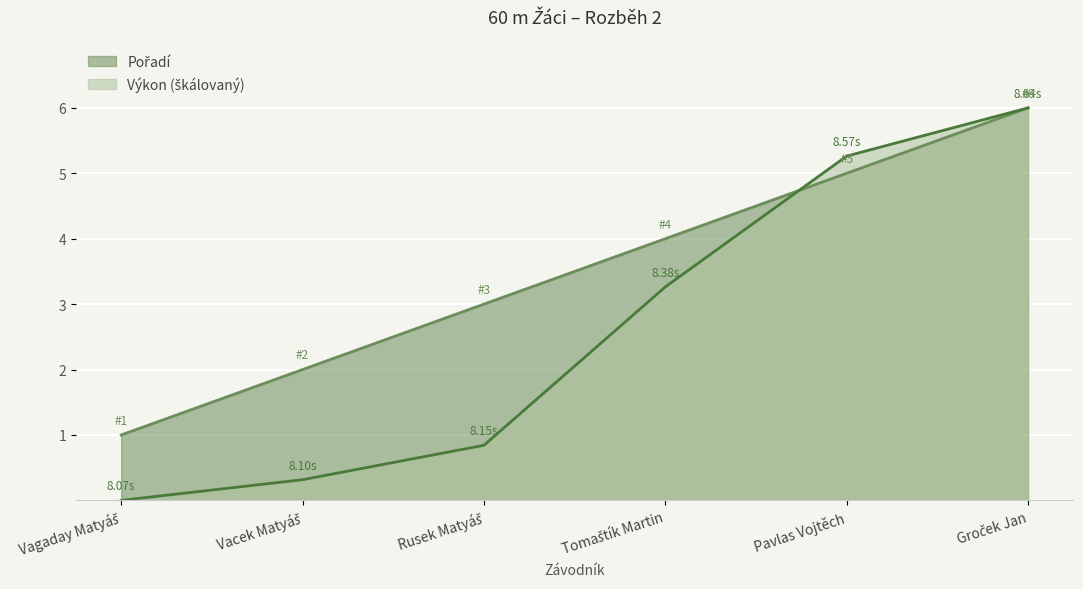

Where does the Pořadí series first go above 4?

Pavlas Vojtěch